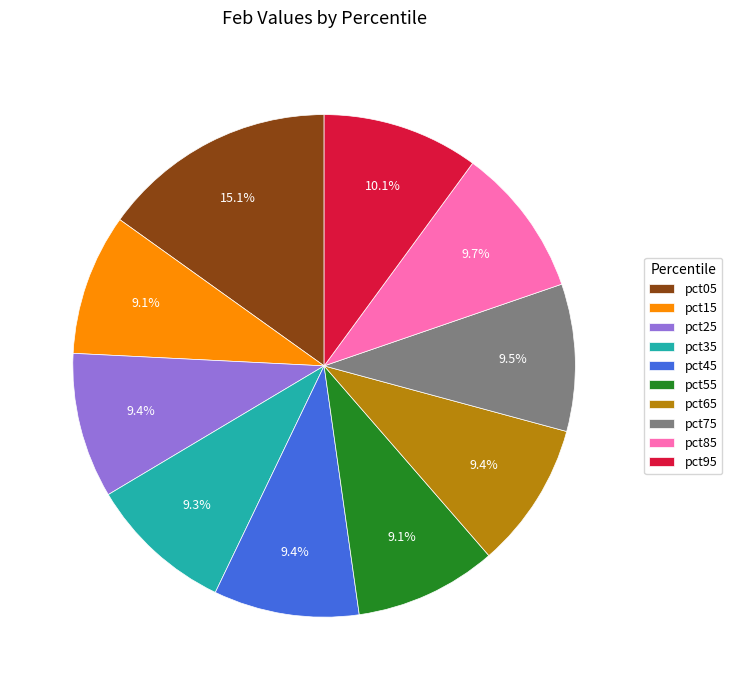

Combined, do pct65 and pct95 account for over 50%?

No